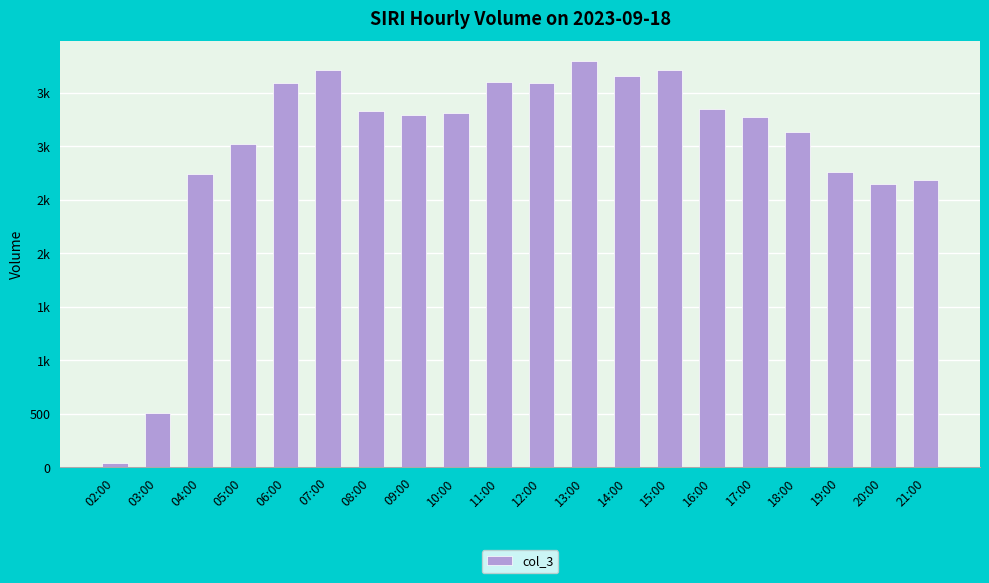

Are the bars grouped side by side (vs. stacked)?

No